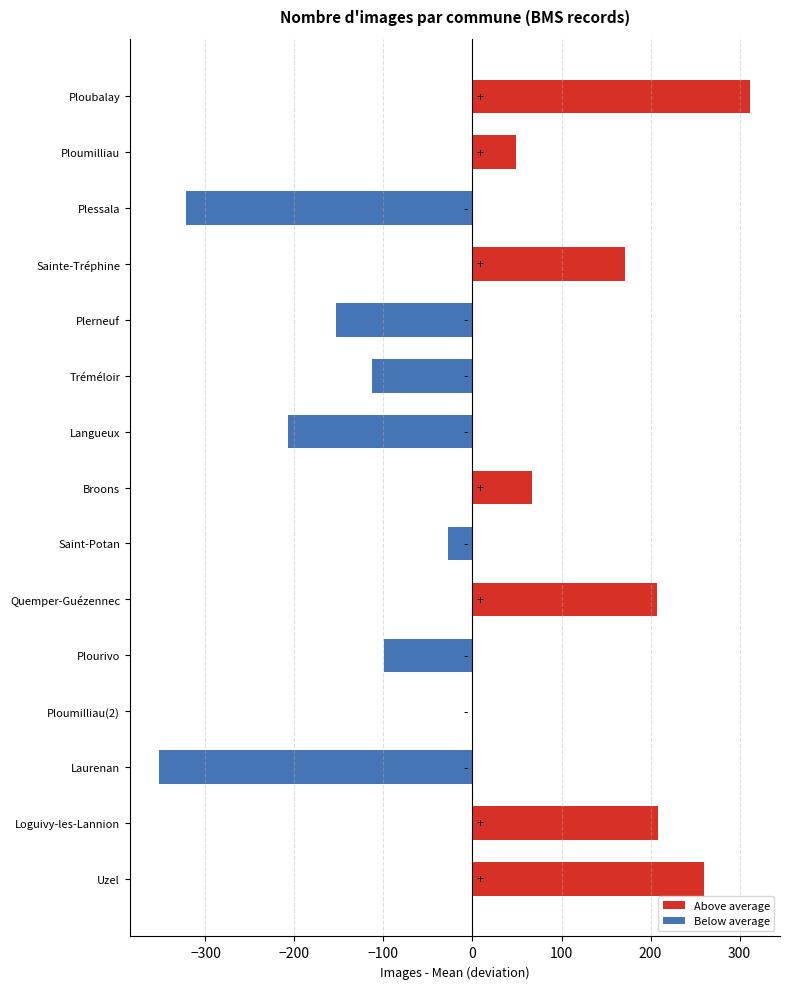

Which series has the largest total across all categories?

Above average